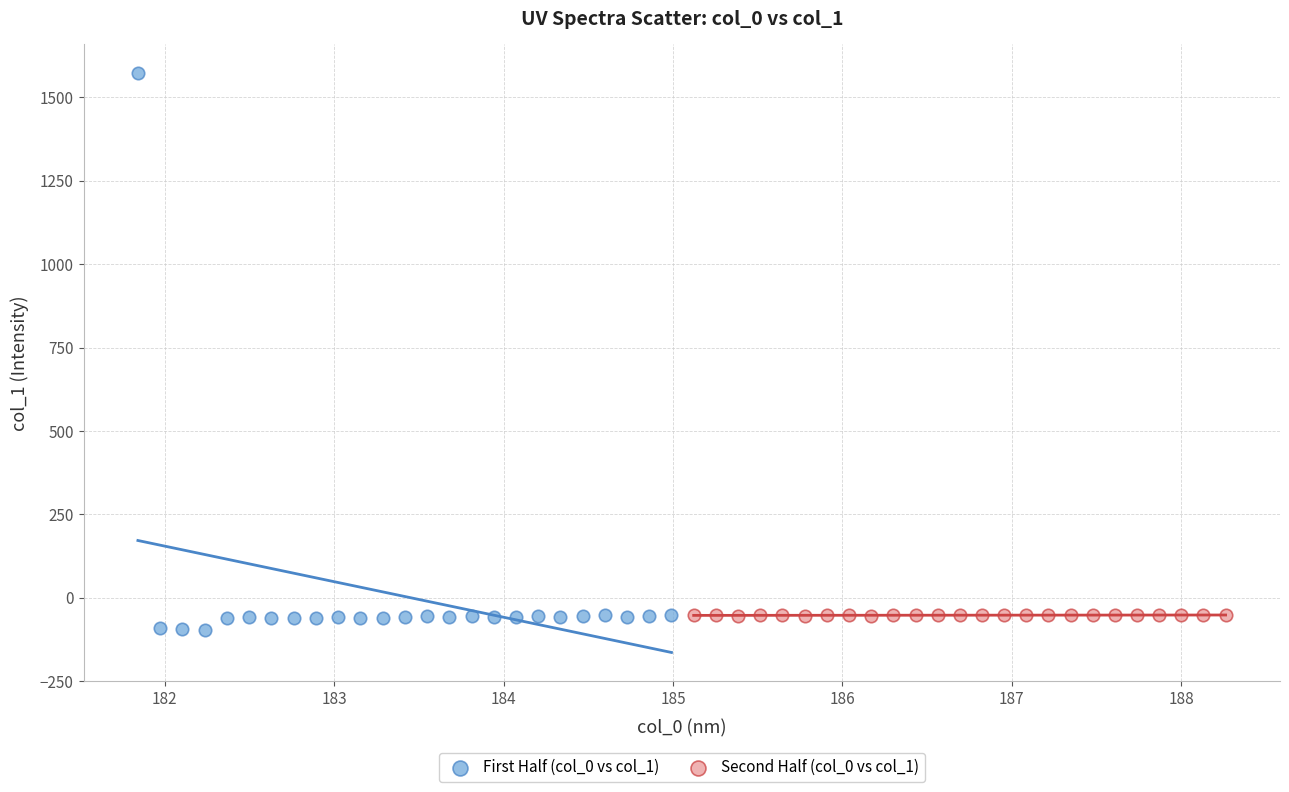

Which series has the widest spread of Y values?

First Half (col_0 vs col_1)